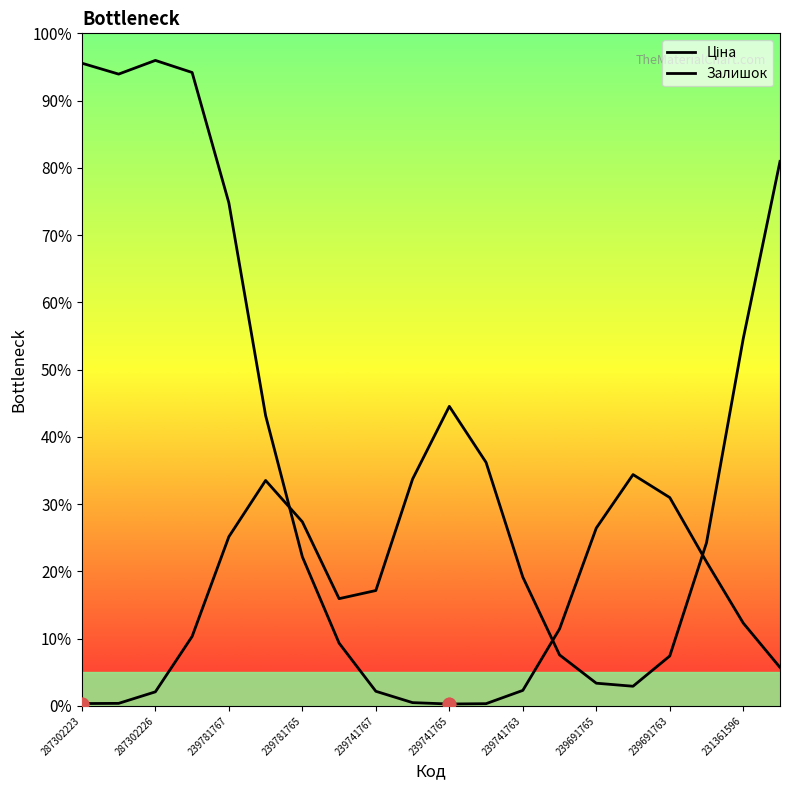

At how many categories does at least one series exceed 7?

20